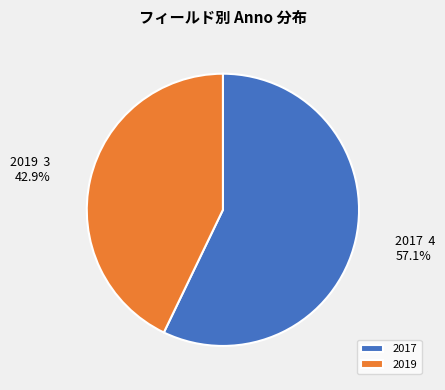

What is the smallest slice in the pie chart?

2019